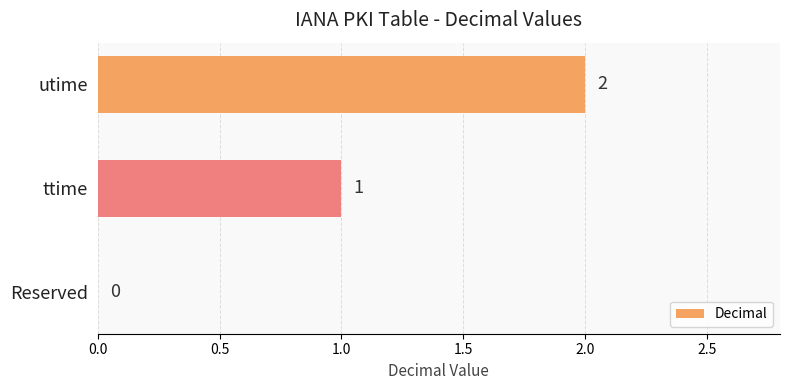

How many values are between 0 and 2?

3